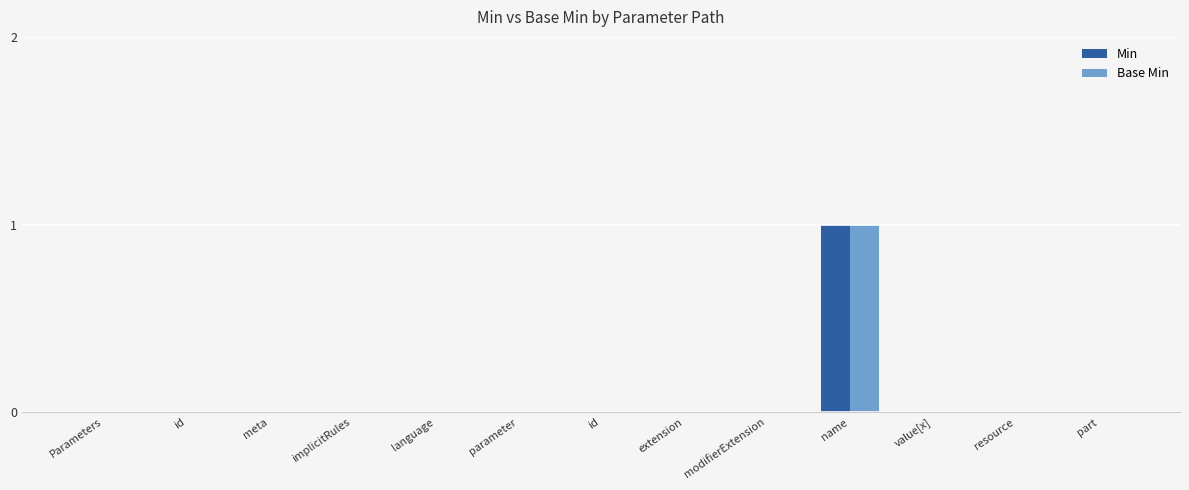

What is the greatest value displayed?

1